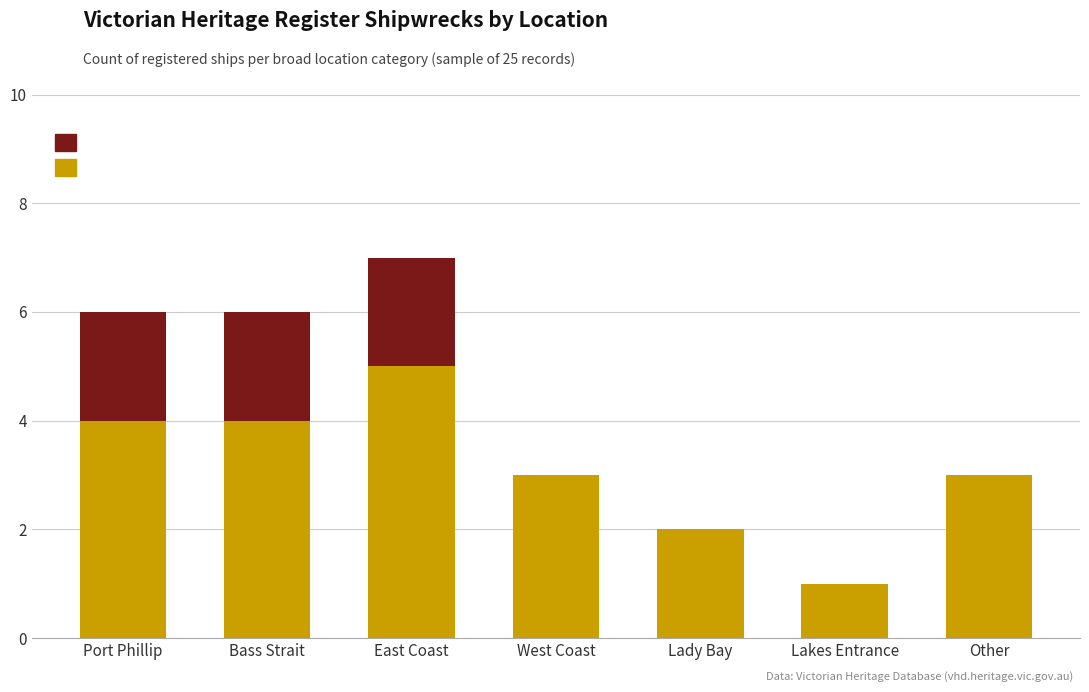

What is the highest value of the No Image series?

5